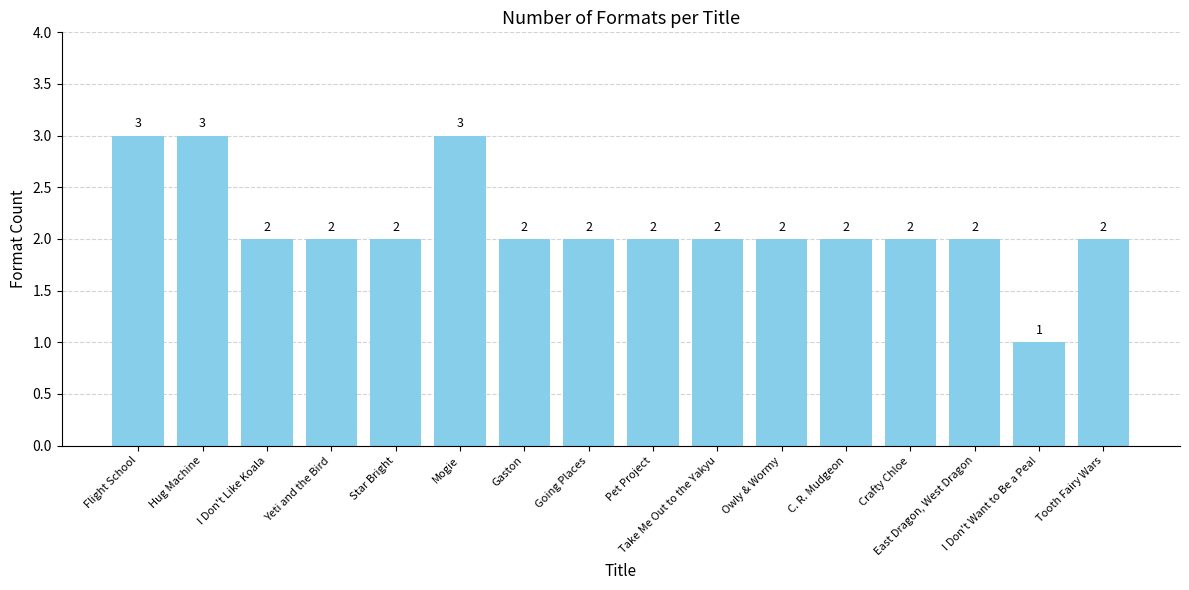

The chart shows a value of 2 at Tooth Fairy Wars. True or false?

True